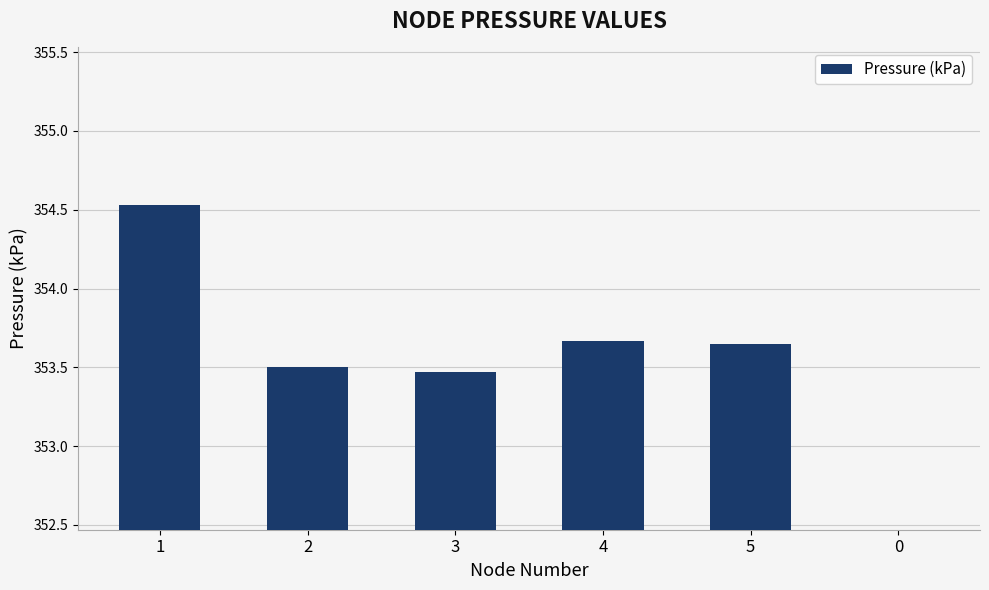

Reading left to right, extract all data points from this chart.

1=354.5	2=353.5	3=353.5	4=353.7	5=353.6	0=0.0